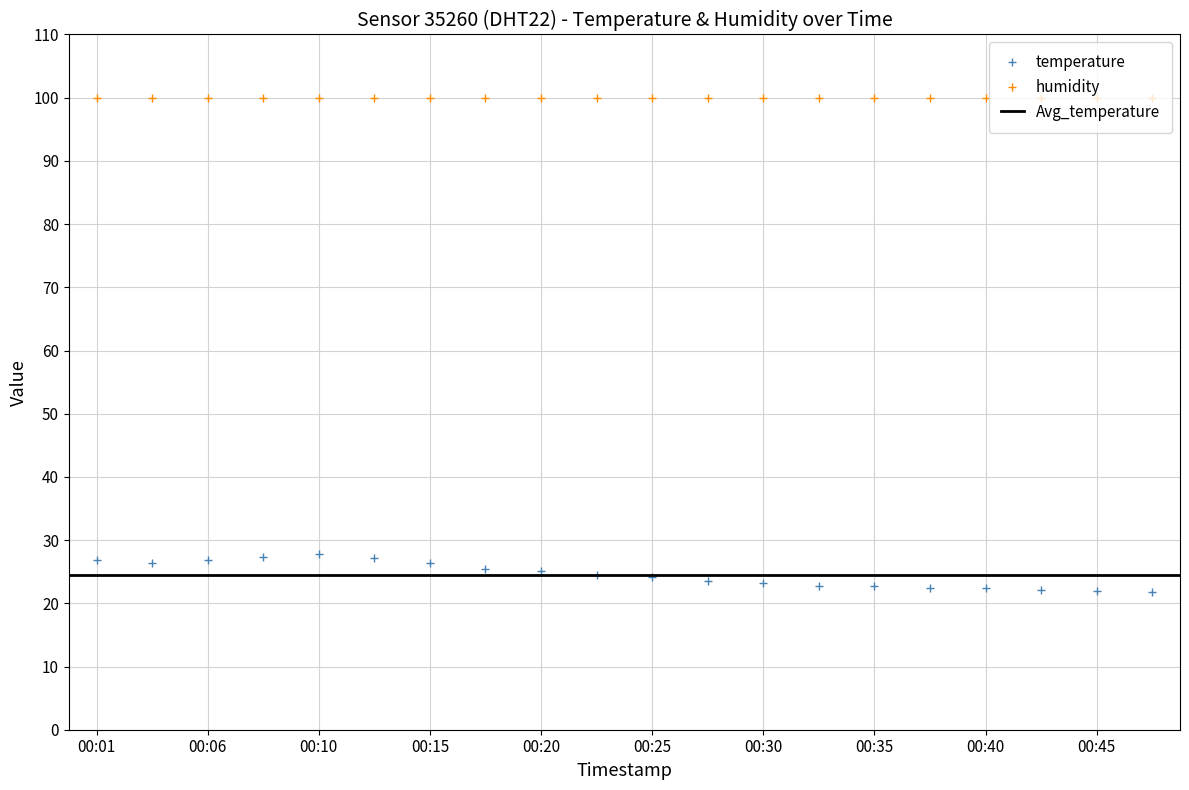

List the labels in order of value, largest first.

00:10, 00:08, 00:13, 00:06, 00:01, 00:03, 00:15, 00:18, 00:20, 00:23, 00:25, 00:28, 00:30, 00:33, 00:35, 00:37, 00:40, 00:42, 00:45, 00:47